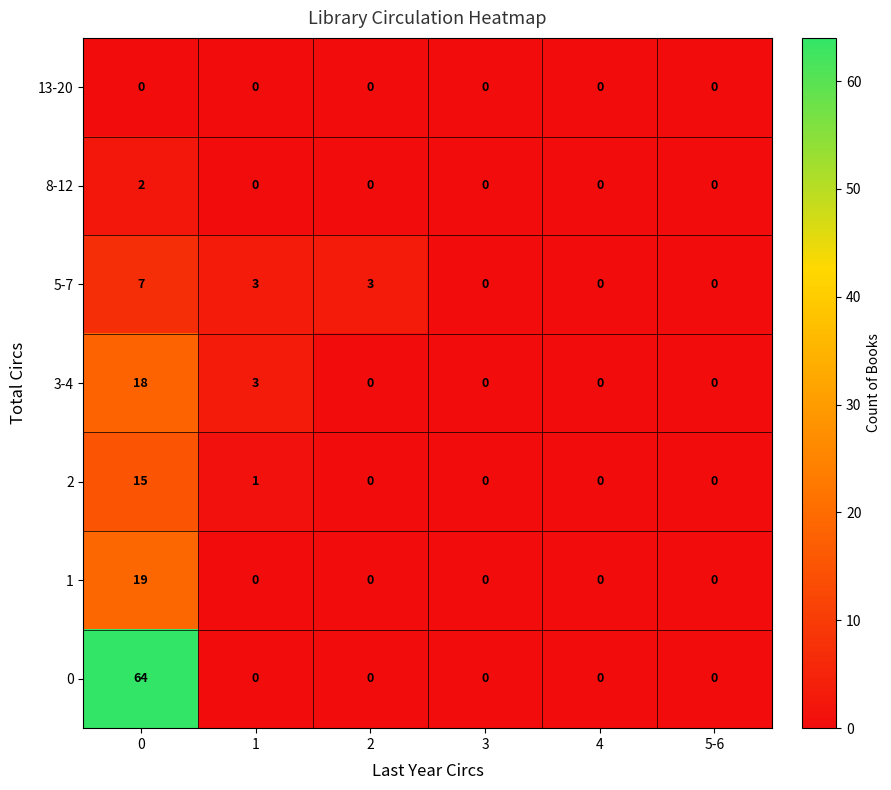

Is it true that 3-4 equals 27 at 0?

False